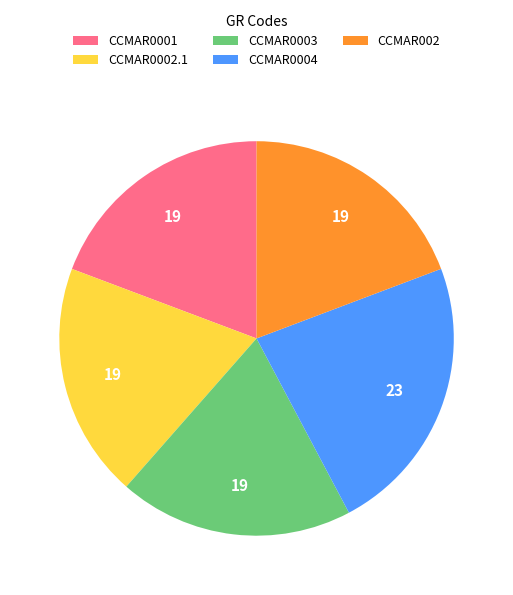

True or false: CCMAR0001 accounts for 8% of the total.

False